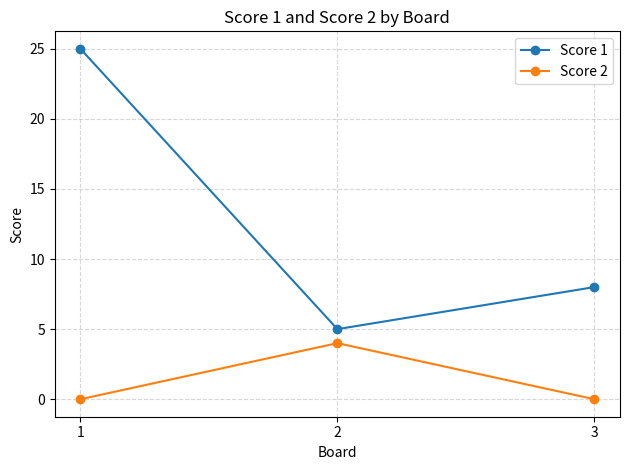

What value does the Score 1 series have at 3?

8